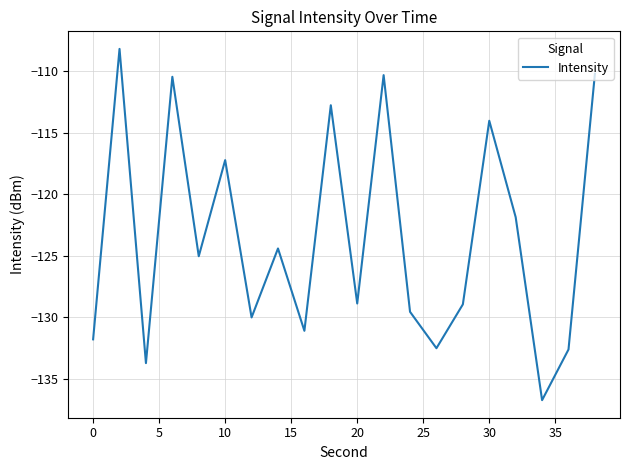

How many interior local peaks (higher than both neighbors) does the data have?

7